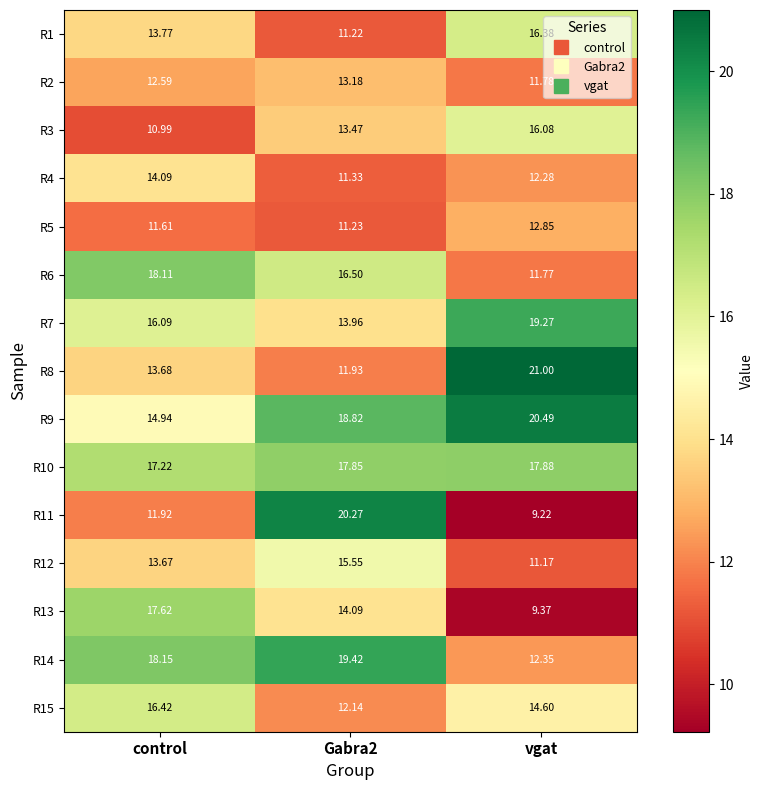

Where is R11 nearest to the value 14?

control